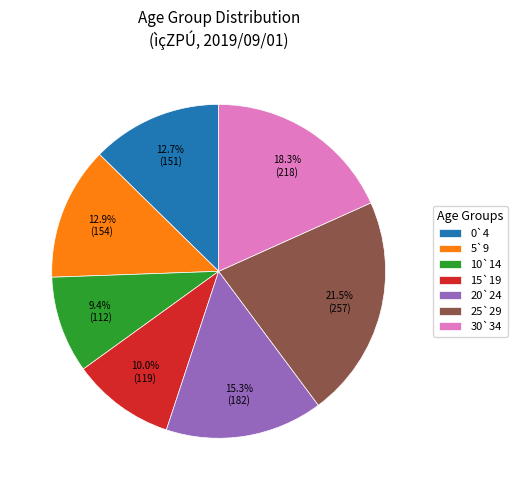

To the nearest percent, what portion does 0`4 represent?

13%